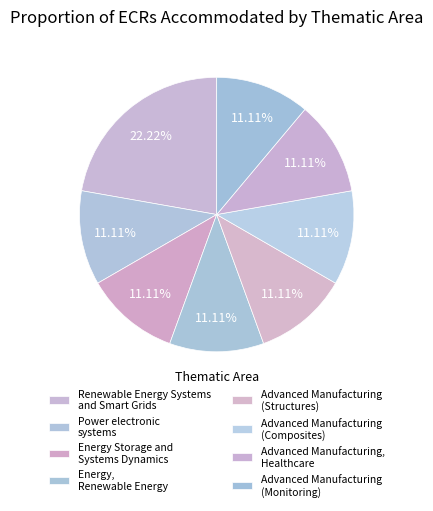

How many slices are in this pie chart?

8